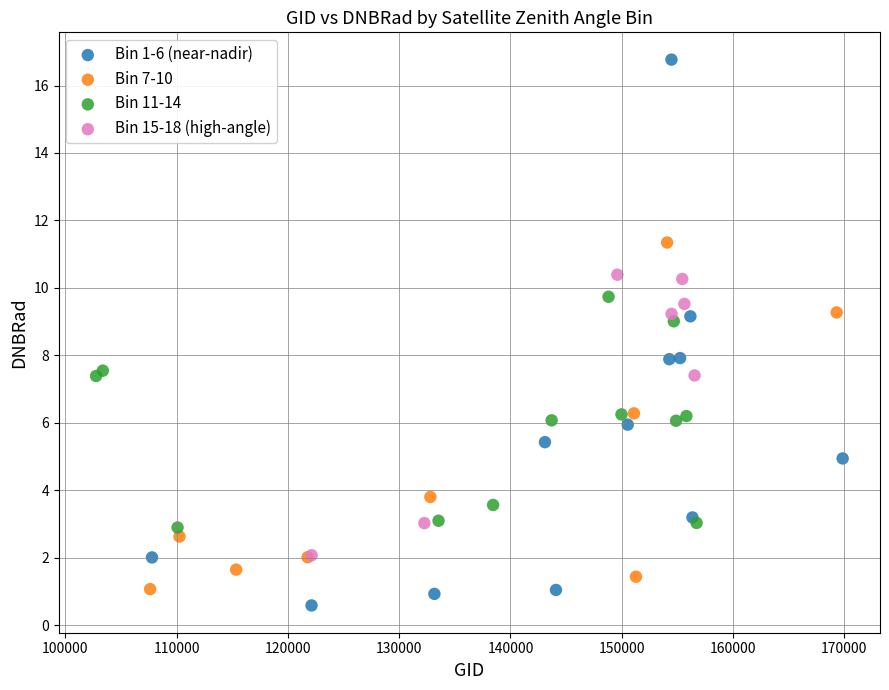

Which series has the largest Y range (max minus min)?

Bin 1-6 (near-nadir)